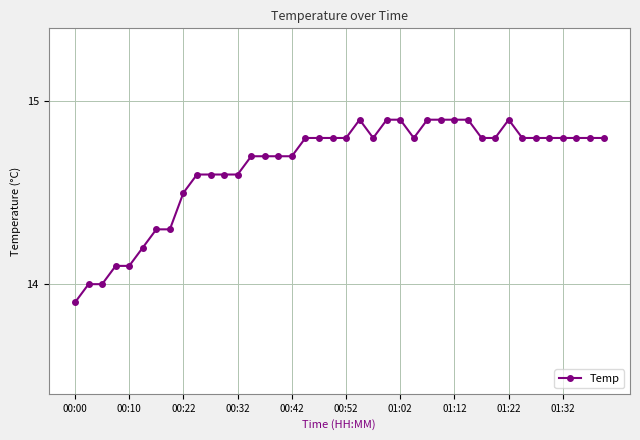

True or false: there are more than 0 points higher than both neighbors.

True